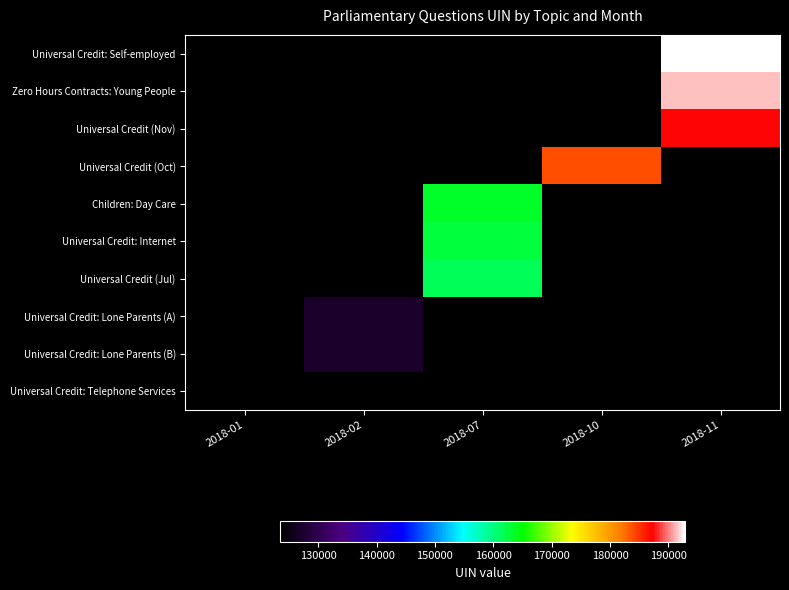

How many data points does each series have?

5